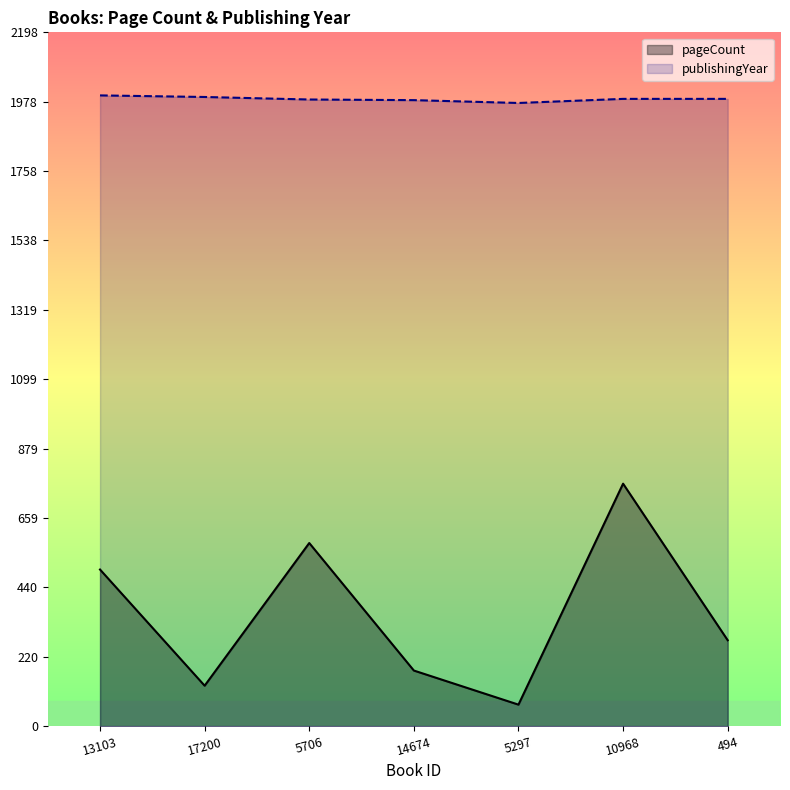

What is the sum of all pageCount values?

2488